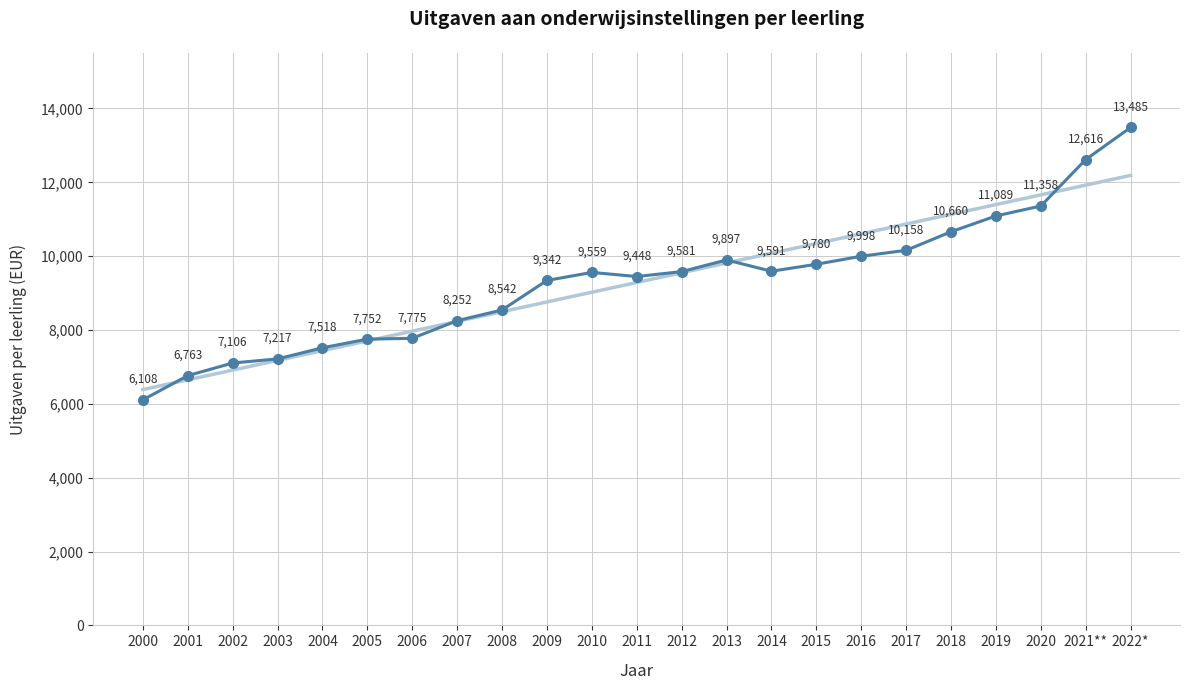

How many data points does each series have?

23